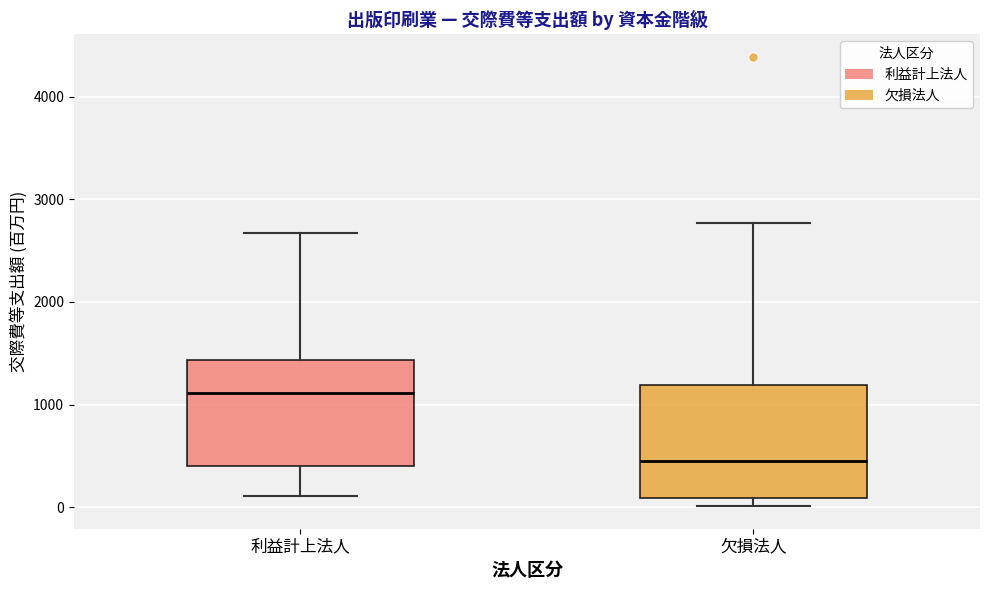

Reading left to right, read every box against the y-axis: the position of its median line, the range the box covers, and the ends of its whiskers. The values are not printed on the chart, so give them approximately, as read against the axis.

利益計上法人: median 1100, box 400 to 1400, whiskers 100 to 2700
欠損法人: median 500, box 100 to 1200, whiskers 0 to 2800